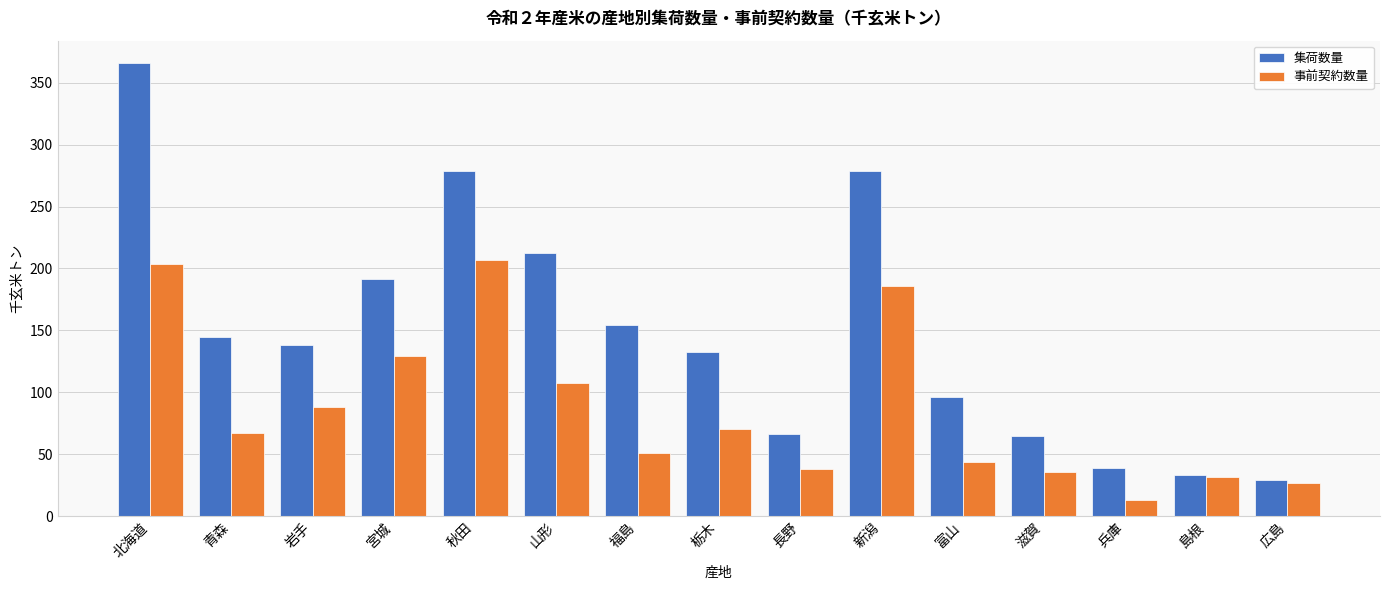

What is the approximate value of 事前契約数量 at 宮城?

129.2